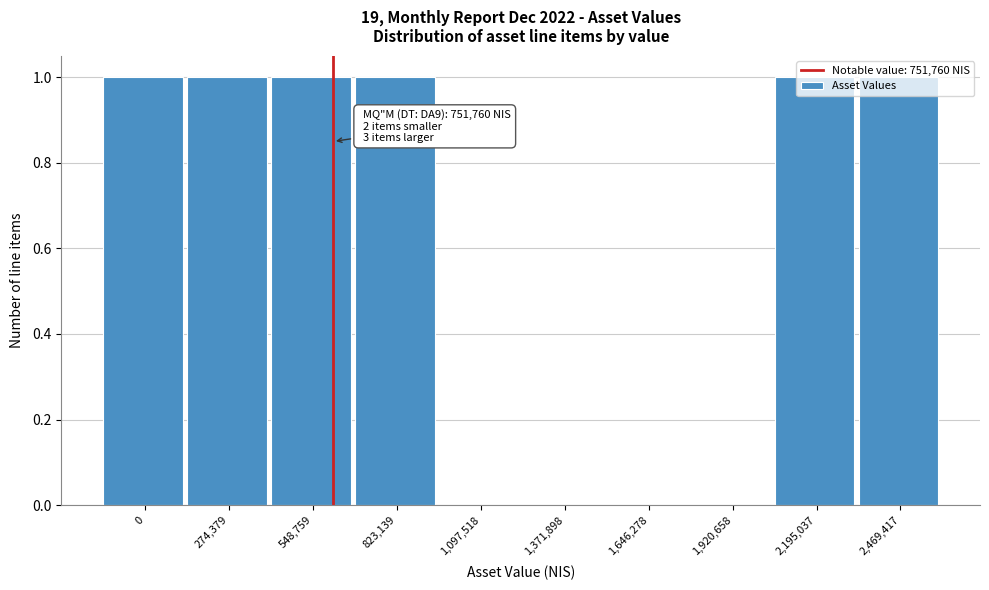

The chart shows a value of 1 at 2,195,037. True or false?

True